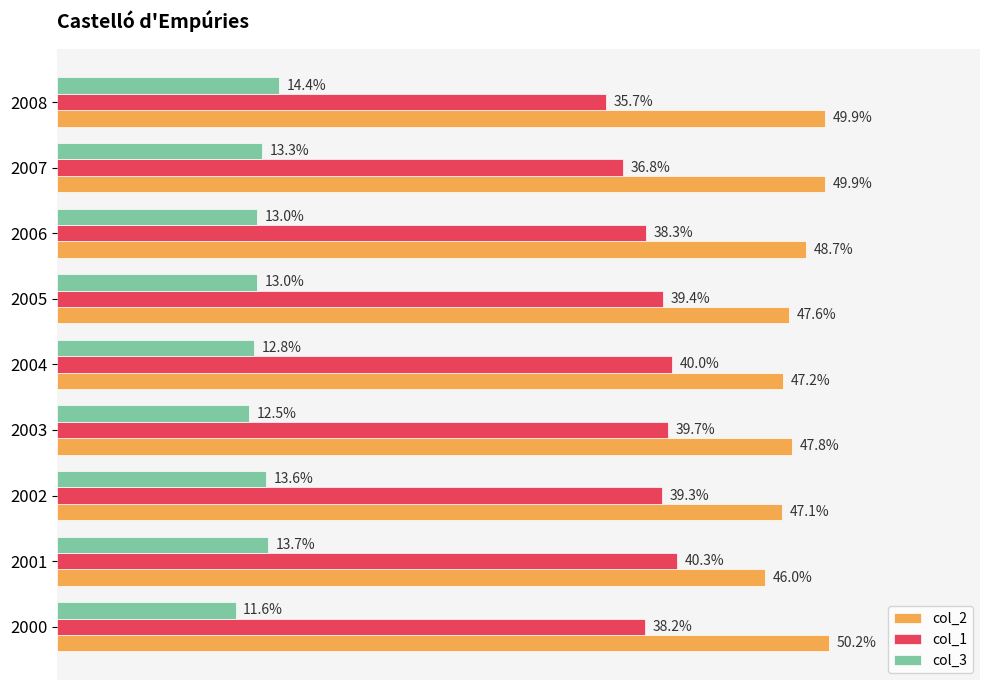

Which series changed the most between 2006 and 2001?

col_2